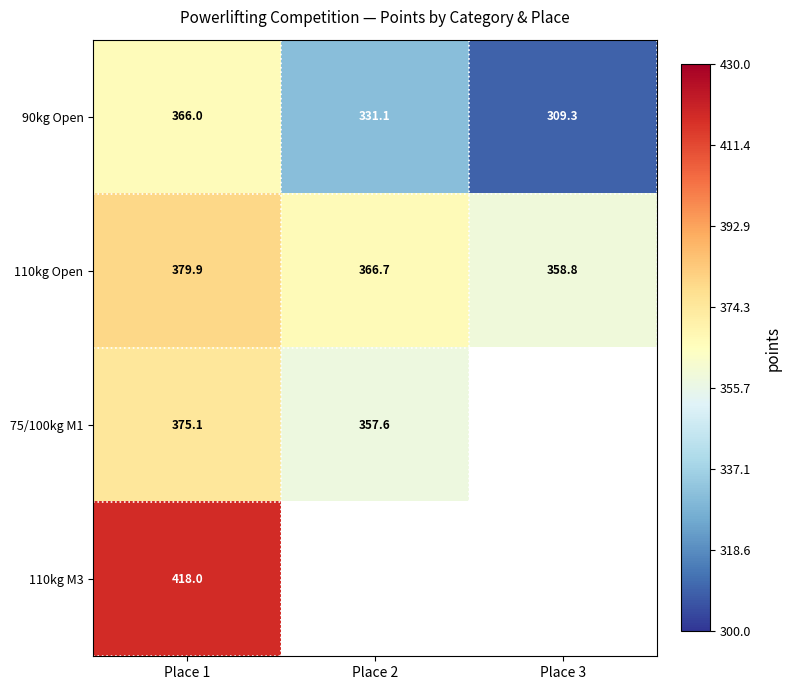

Which has a higher value, Place 1 or Place 2?

Place 1